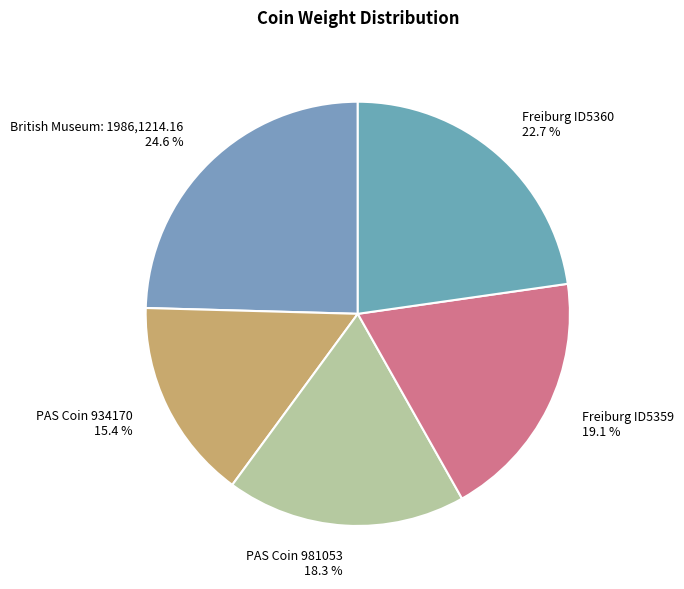

Between PAS Coin 981053 and PAS Coin 934170, which is larger?

PAS Coin 981053